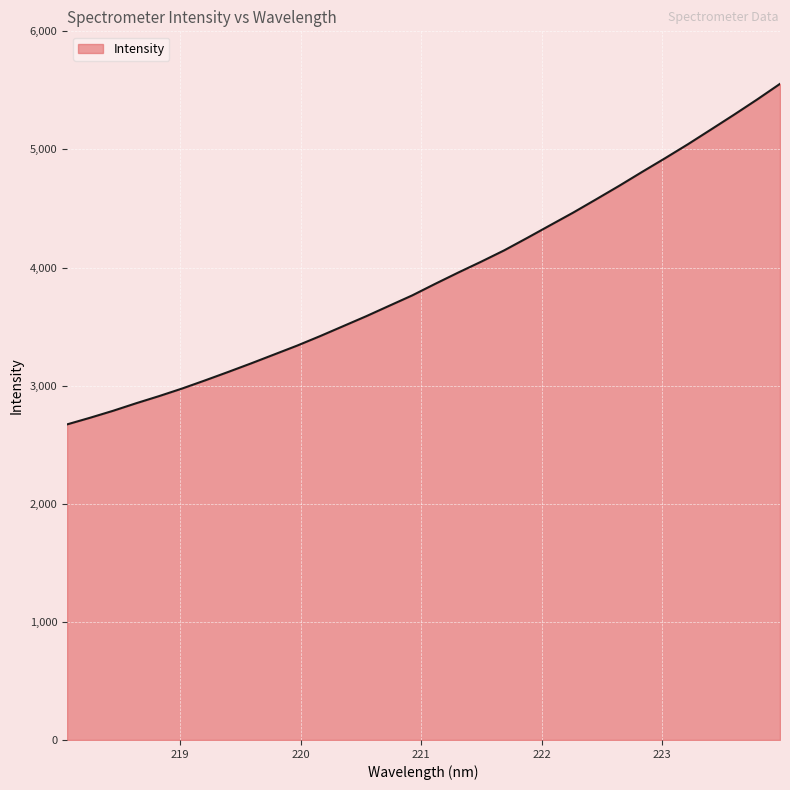

What is the smallest value displayed?

2671.9